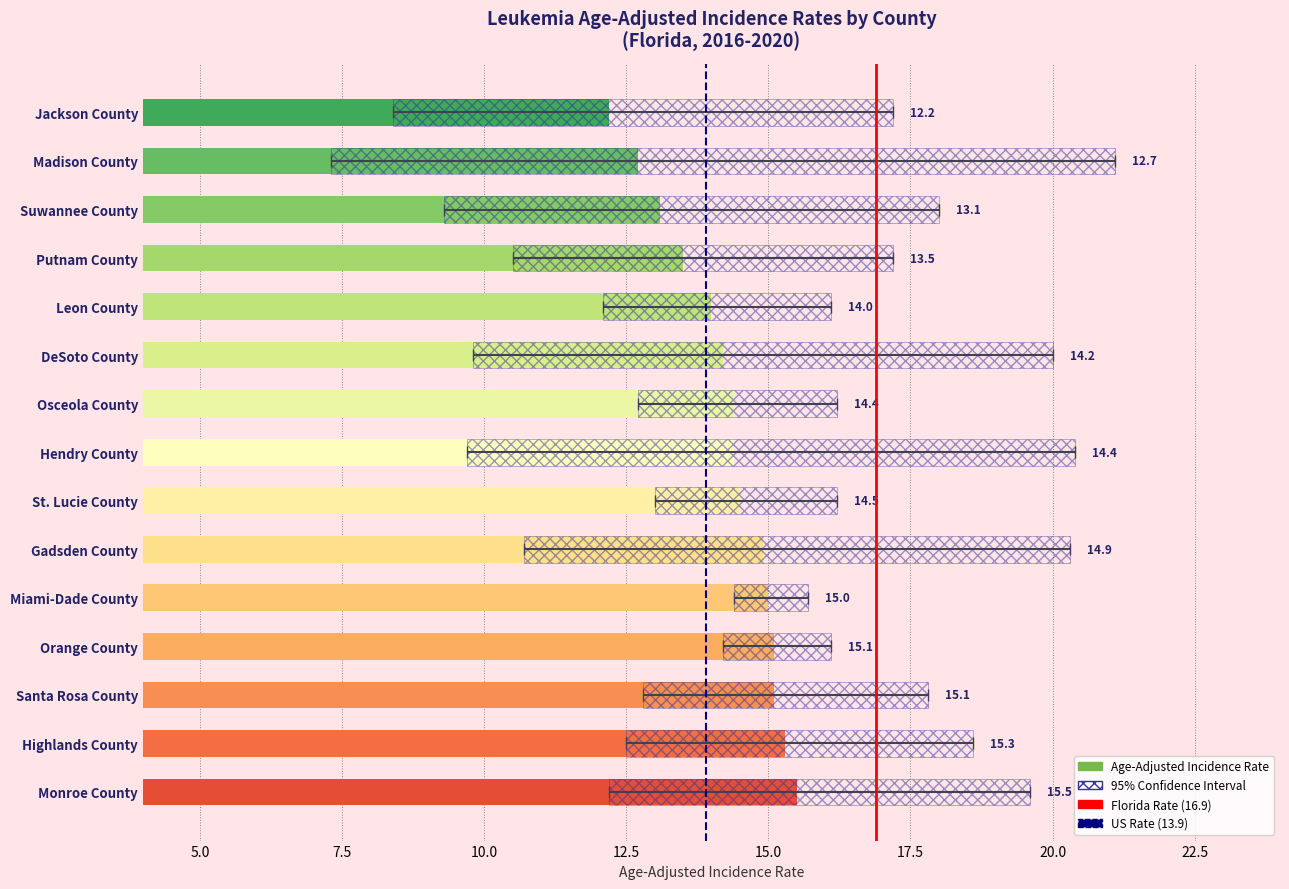

What is the lowest value of the Lower 95% CI series?

7.3